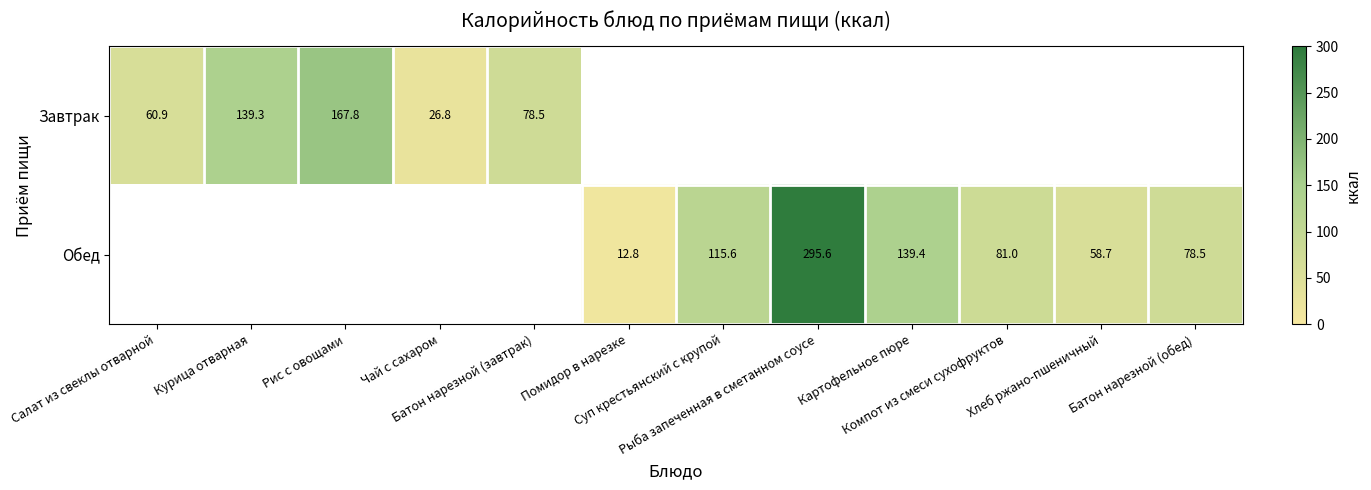

List the series in order of their peak value, lowest first.

Завтрак, Обед